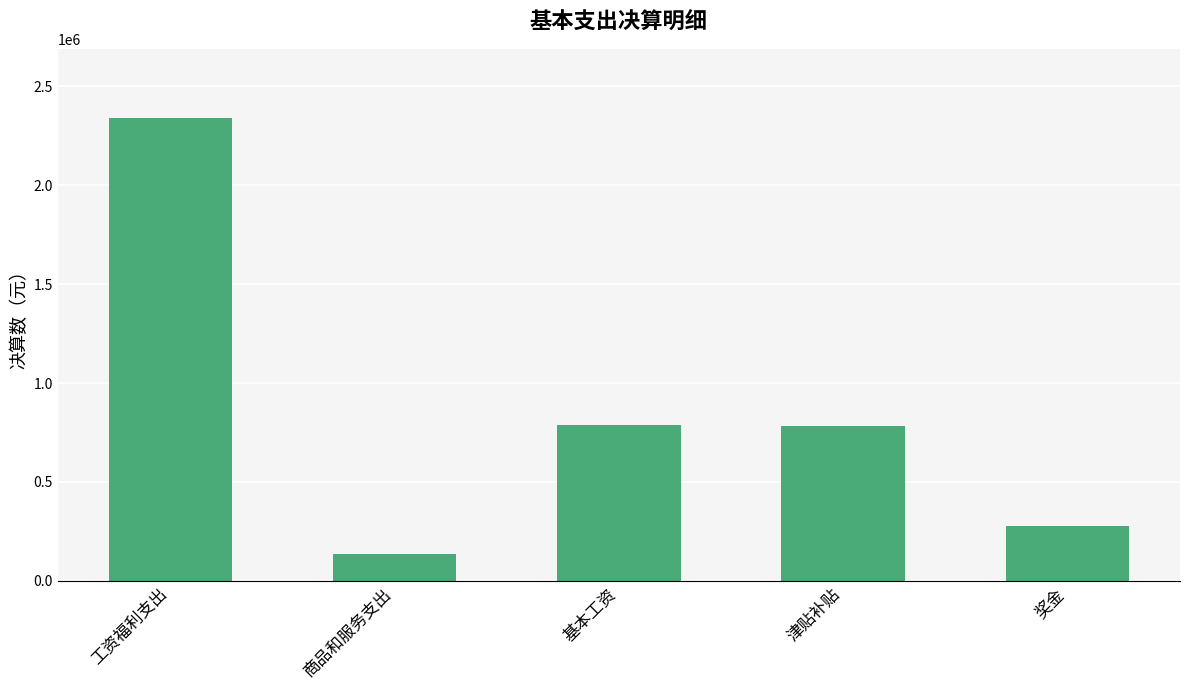

Approximately how many times larger is the value at 商品和服务支出 compared to 基本工资?

0.2